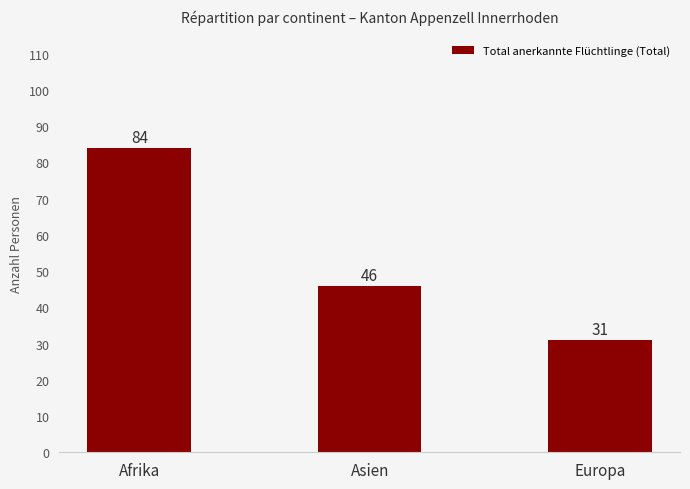

Rank the categories by value from lowest to highest.

Europa, Asien, Afrika